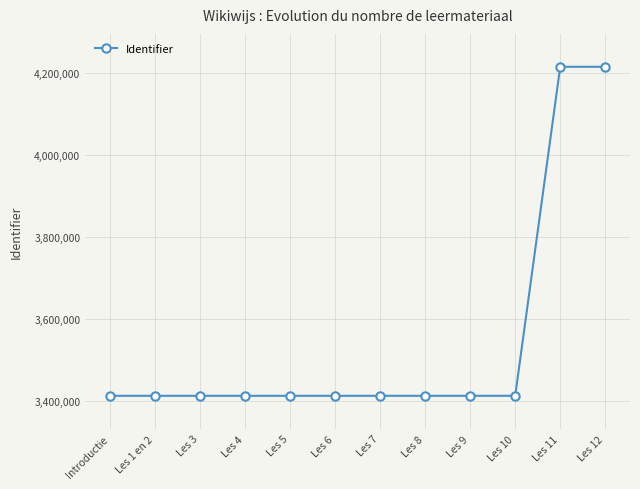

What is the label of the 1st point from the right?

Les 12